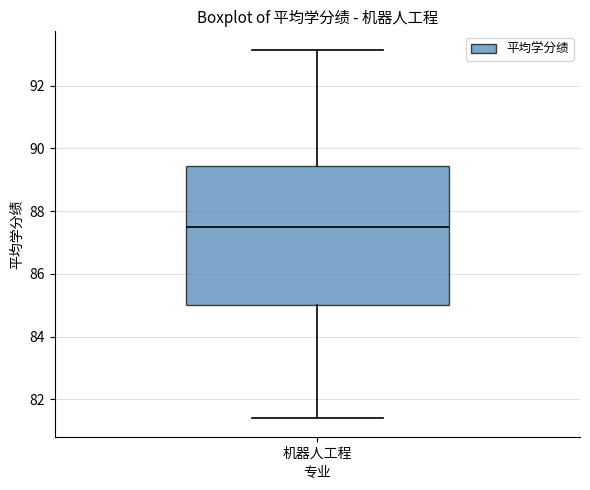

Read this box plot against the y-axis: the position of the median line, the range covered by the box, and the ends of both whiskers. The values are not printed on the chart, so give them approximately, as read against the axis.

median 87.6, box 85.0 to 89.4, whiskers 81.4 to 93.2